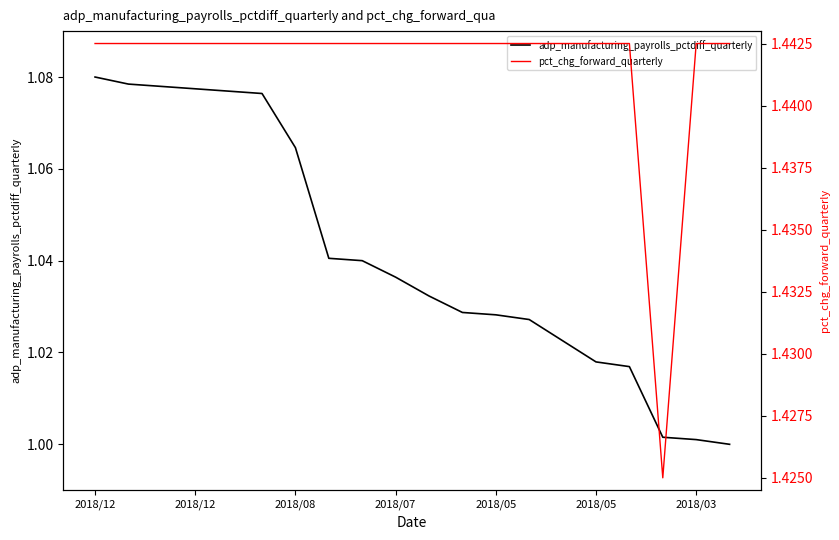

What is the total value across all series at 10?

2.5